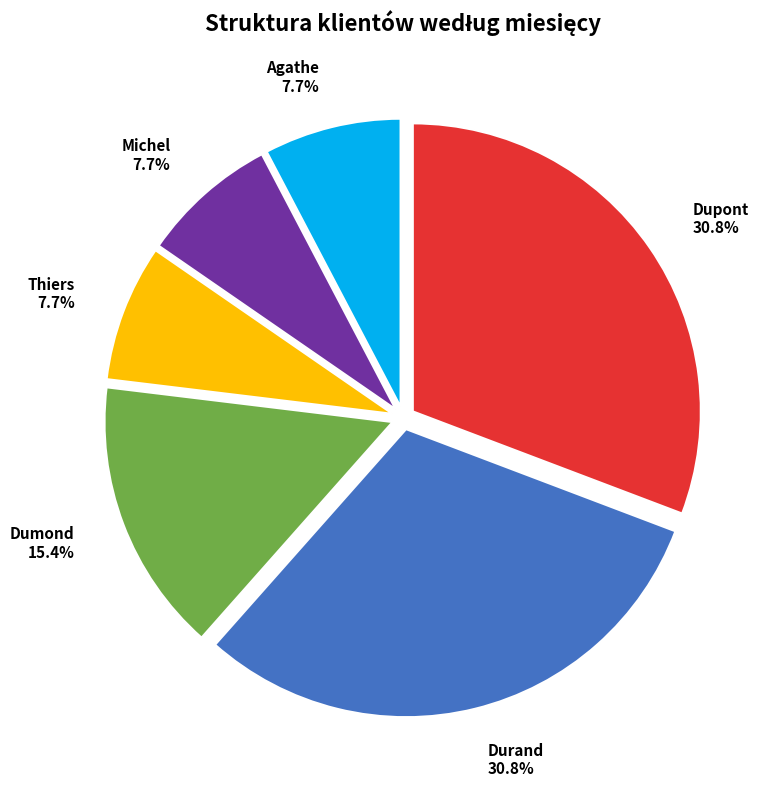

Approximately how many times larger is the value at Durand compared to Dumond?

2.0